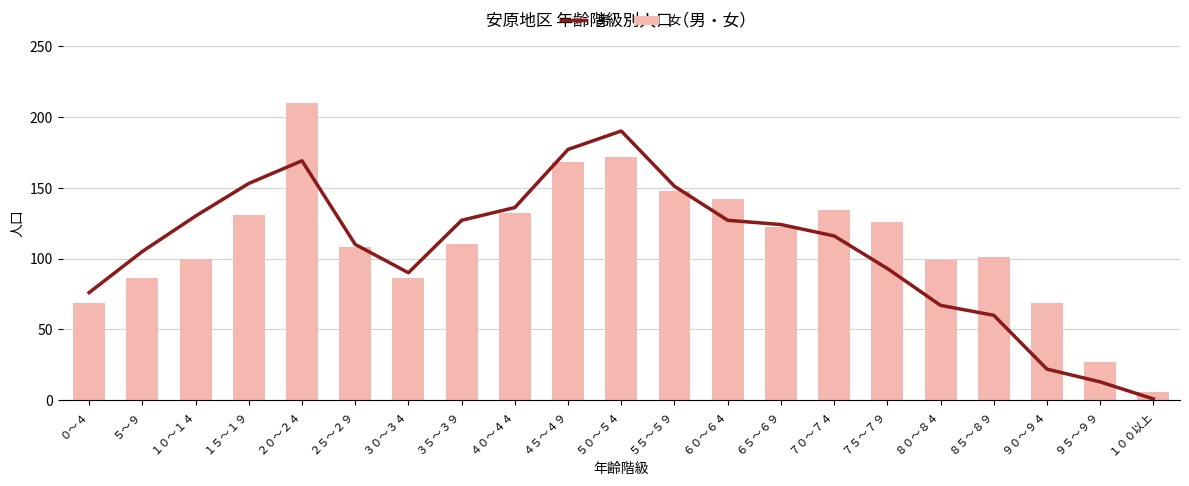

How many groups of bars are there?

21